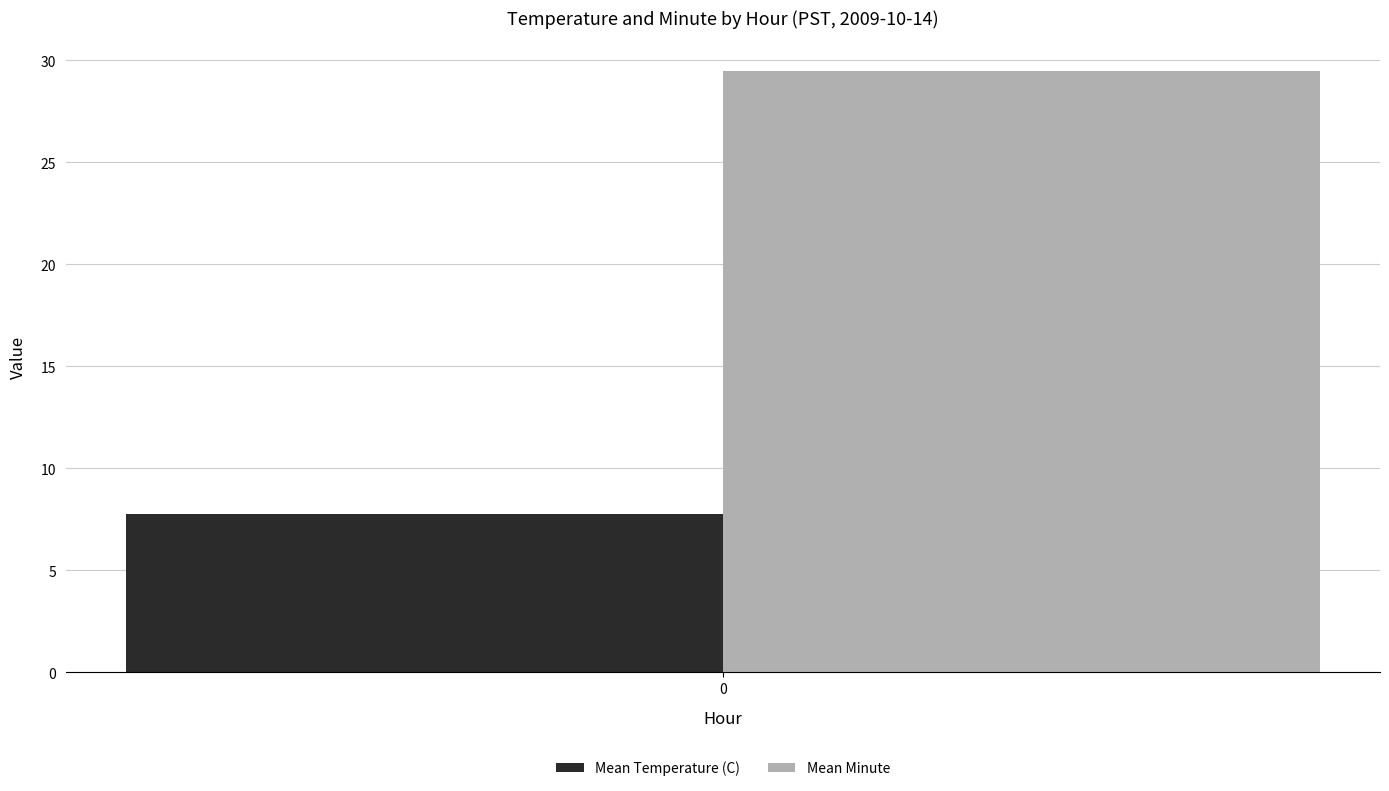

What are all the series names shown in the legend?

Mean Temperature (C), Mean Minute